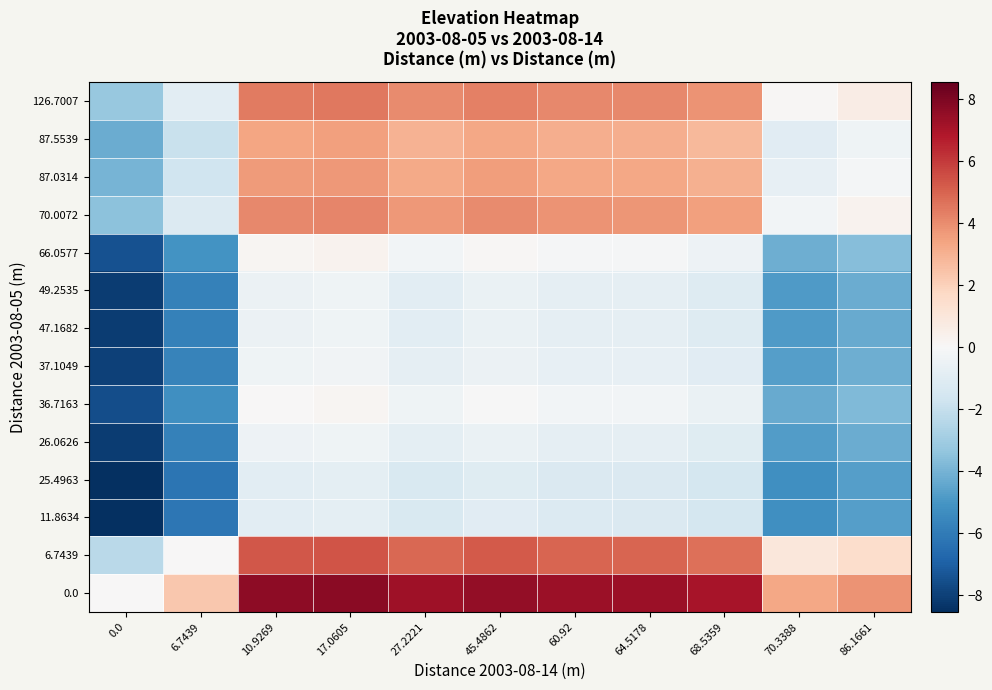

What is the total value across all series at 6.7439?

-49.2